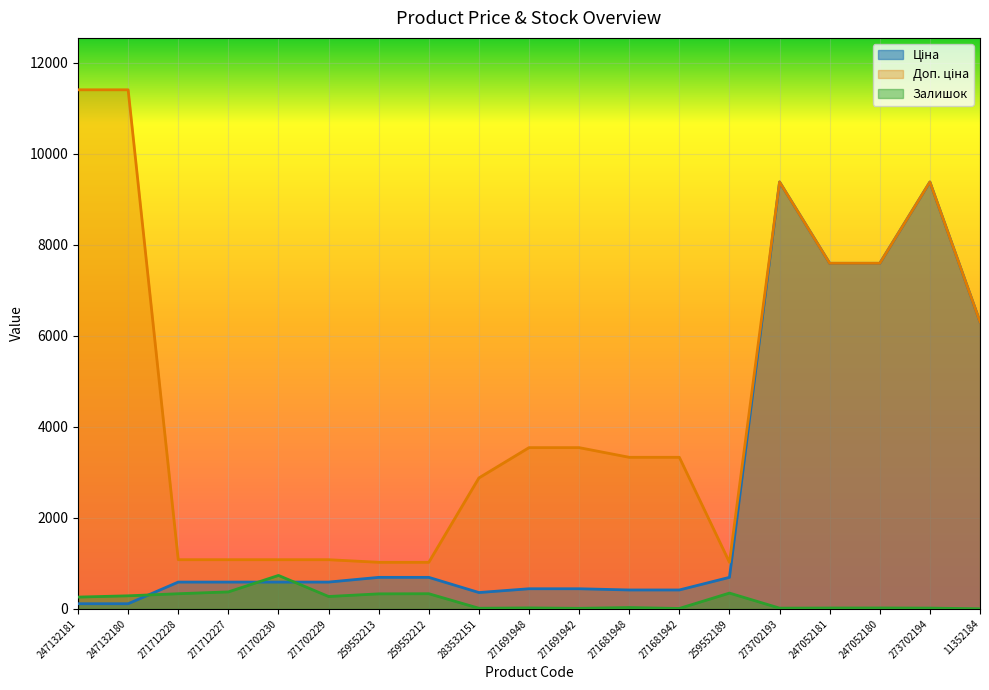

What is the sum of the Залишок values at 259552189 and 247132181?

608.0